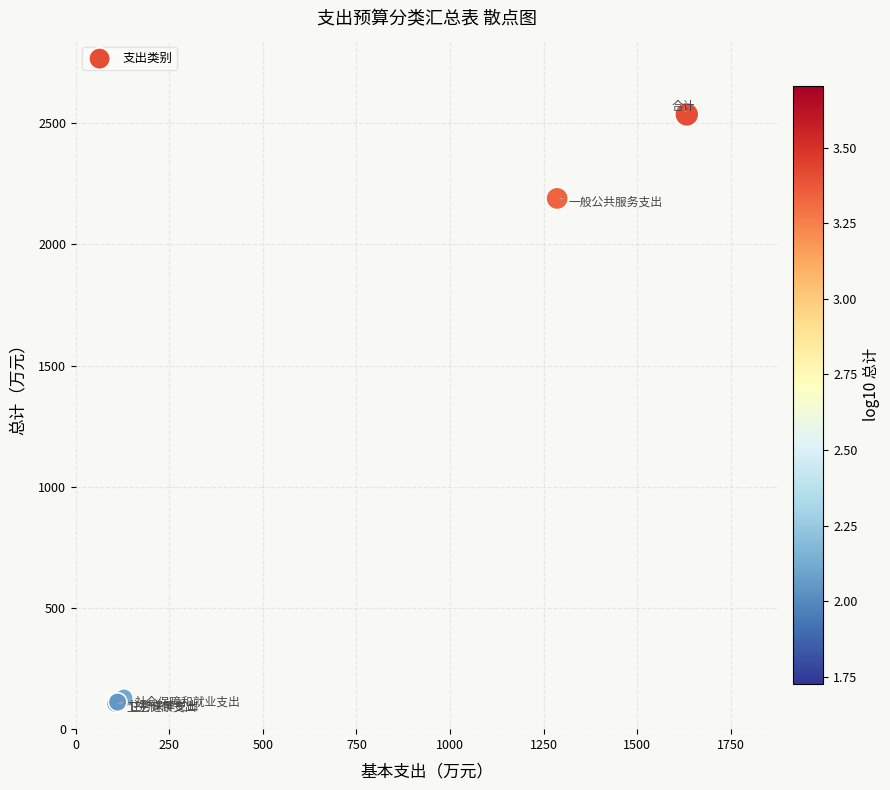

What Y value in the scatter plot is closest to 1321?

2189.4